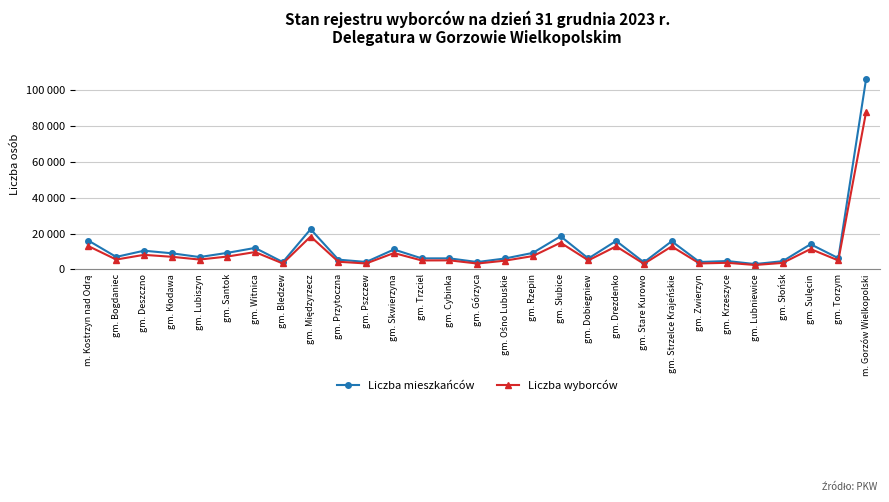

True or false: Liczba mieszkańców has more than 1 points higher than both neighbors.

True